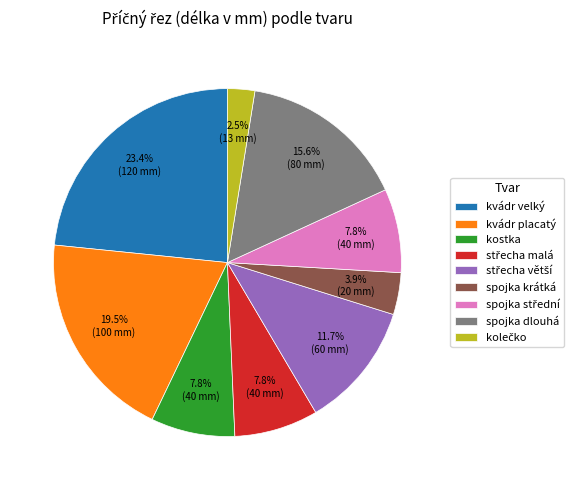

Count the number of slices in the pie.

9